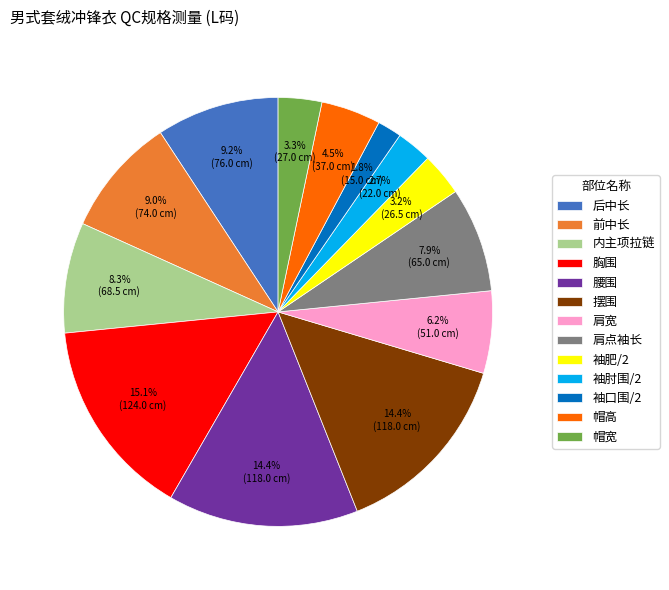

Approximately how many times larger is the value at 摆围 compared to 肩点袖长?

1.8